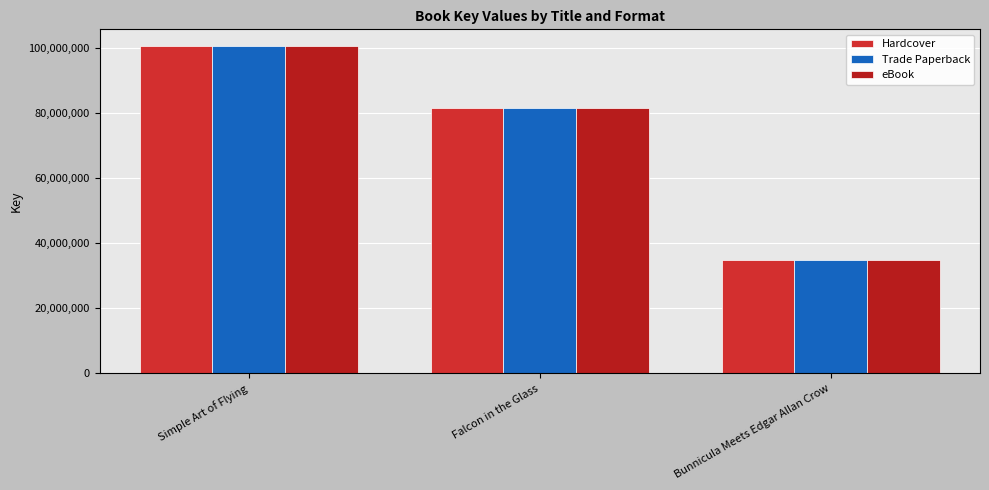

List the labels in order of Trade Paperback value, smallest first.

Bunnicula Meets Edgar Allan Crow, Falcon in the Glass, Simple Art of Flying